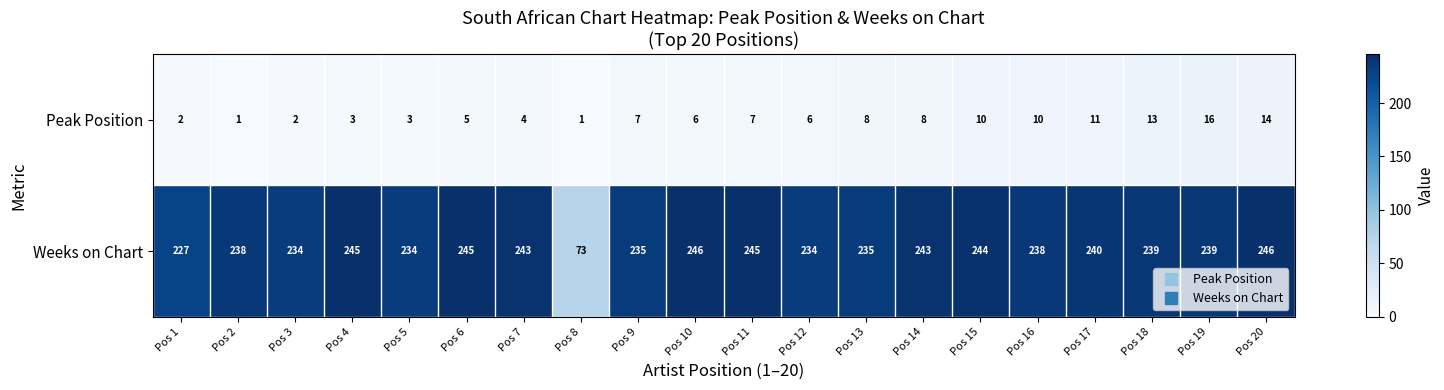

What is the sum of all Weeks on Chart values?

4623